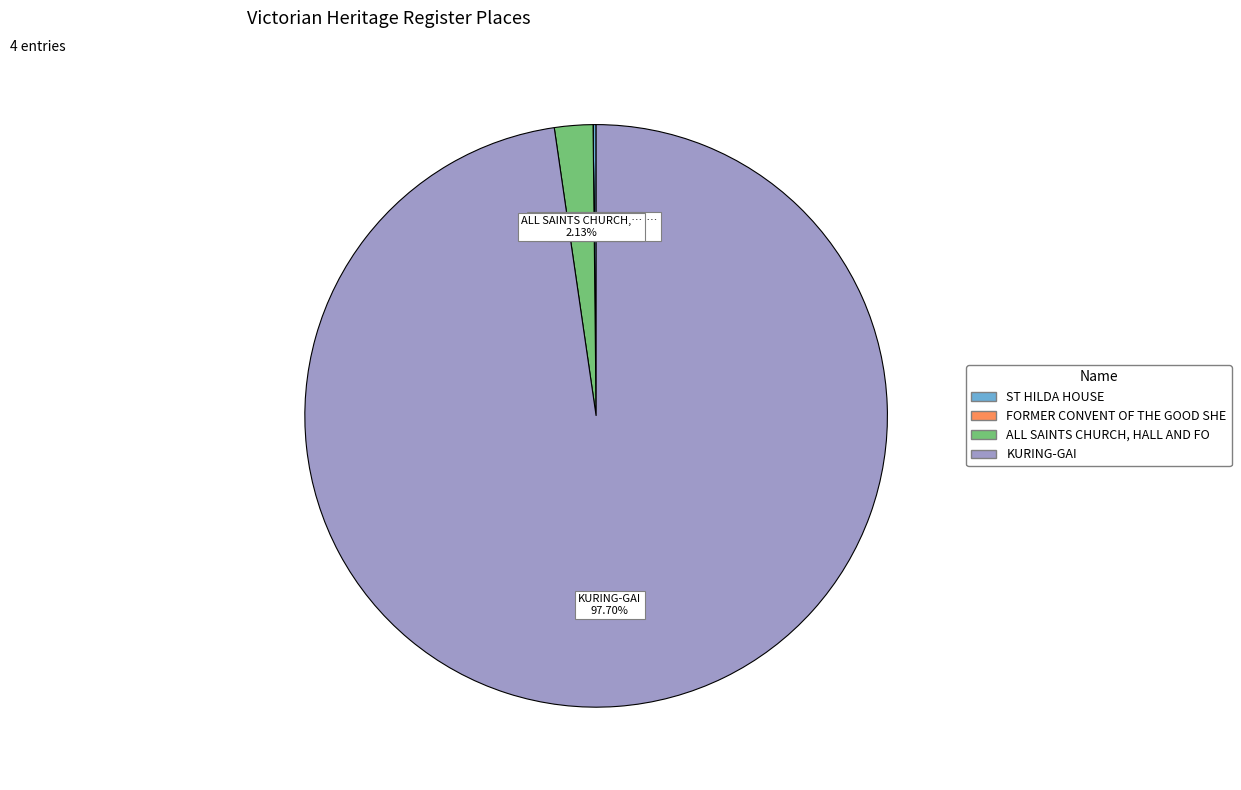

Is there any slice that represents more than half of the pie?

Yes